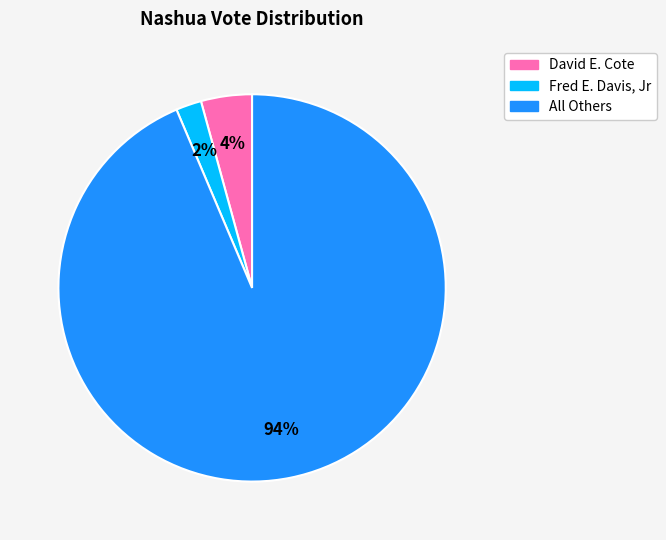

How many segments does this pie chart have?

3